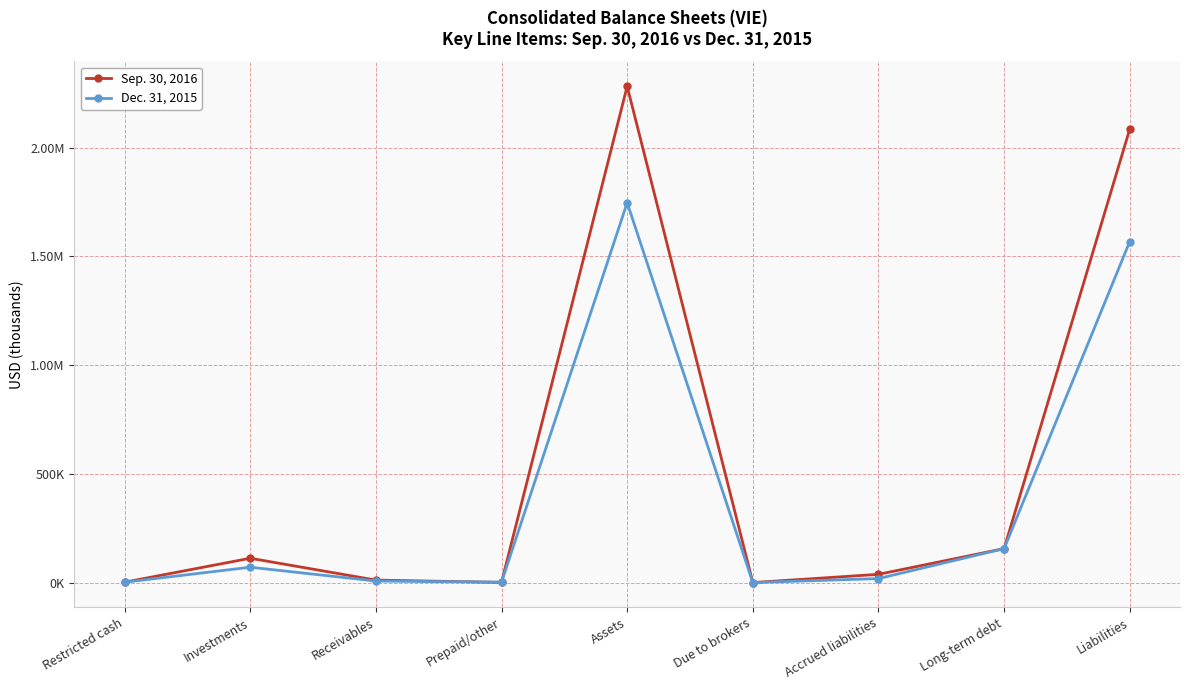

Which series has the largest total across all categories?

Sep. 30, 2016